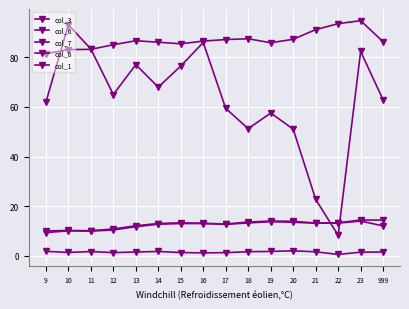

How many lines are shown in the chart?

5